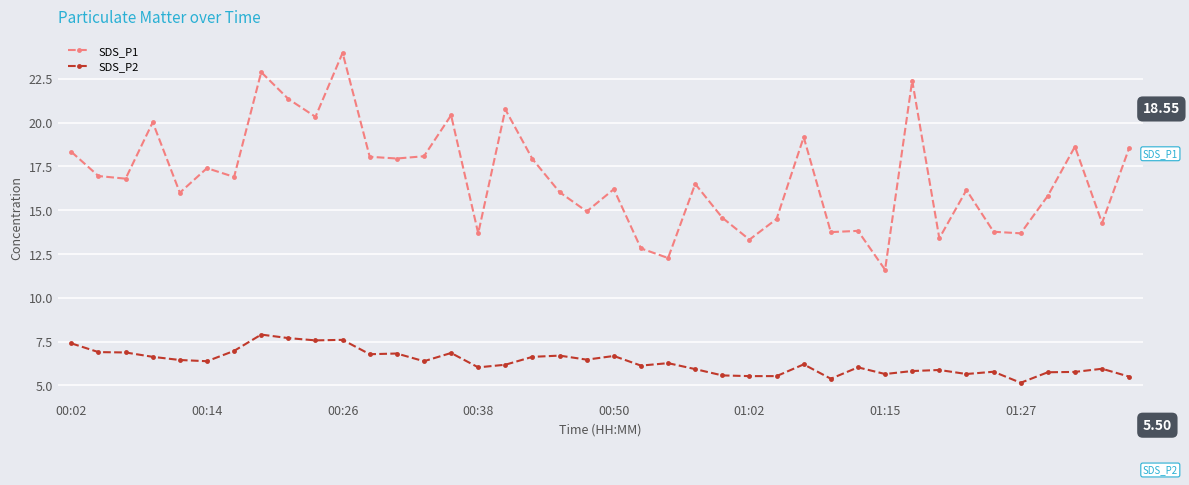

At how many categories does at least one series exceed 9?

40